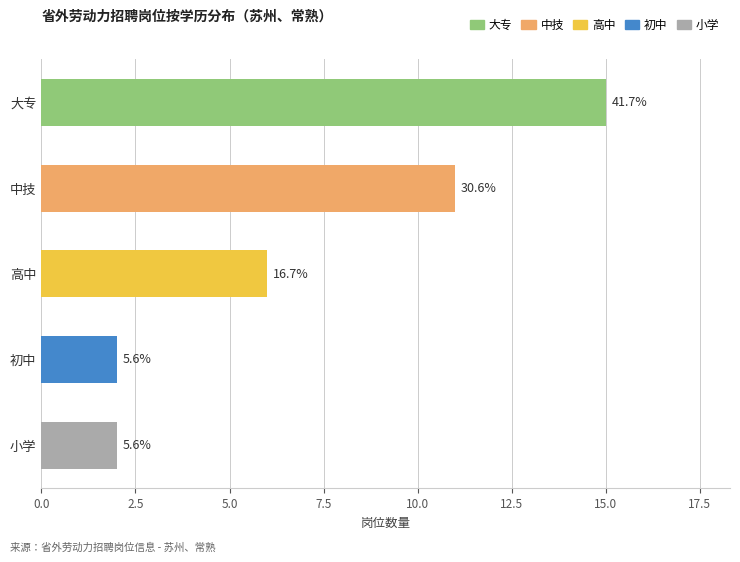

How many bars are there in total?

5